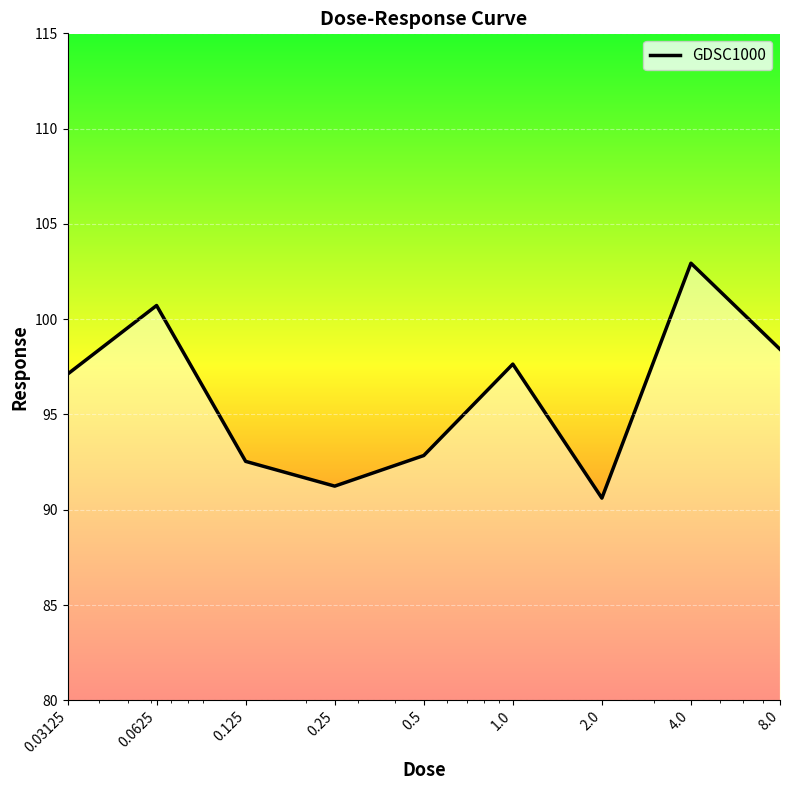

What is the minimum value shown in the chart?

90.6